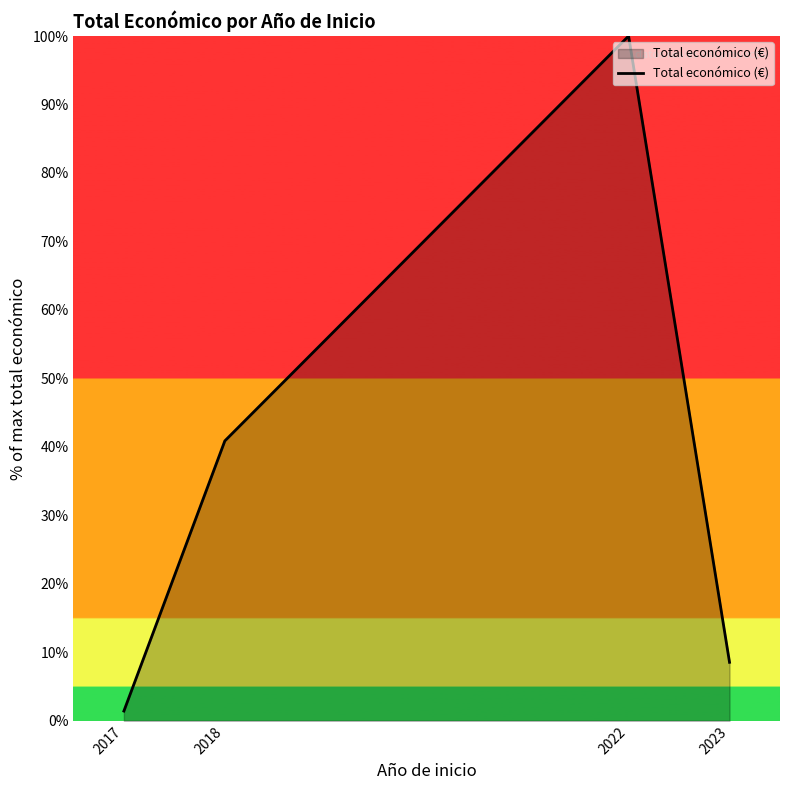

What is the smallest value displayed?

1.4